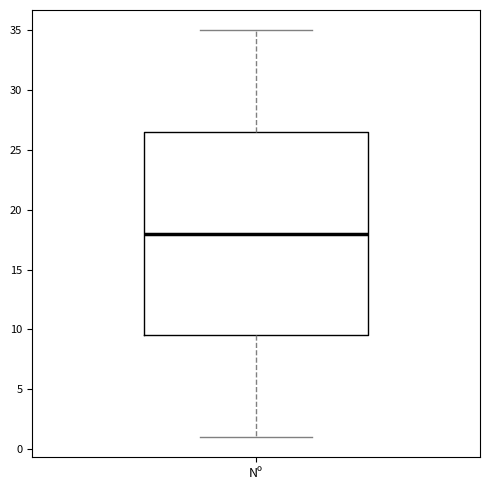

Transcribe this box plot: give where the median line is, the range the box spans, and where the two whiskers end, as read against the y-axis. The values are not printed on the chart, so give them approximately, as read against the axis.

median 18.0, box 9.5 to 26.5, whiskers 1.0 to 35.0